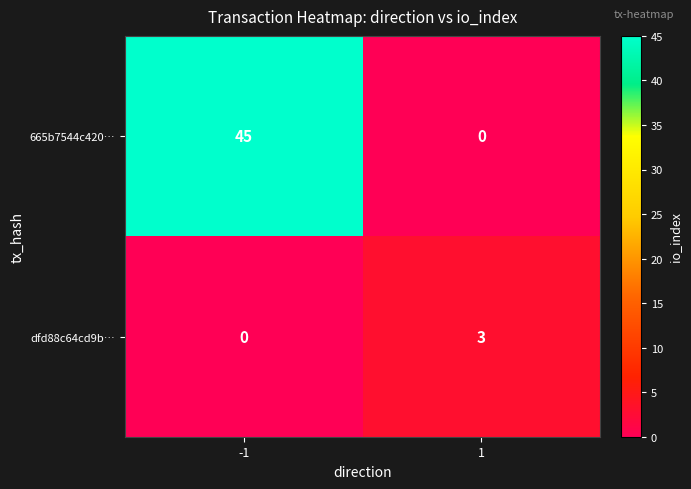

Reading left to right, transcribe all the data shown in this chart.

665b7544c420…: 45	0
dfd88c64cd9b…: 0	3